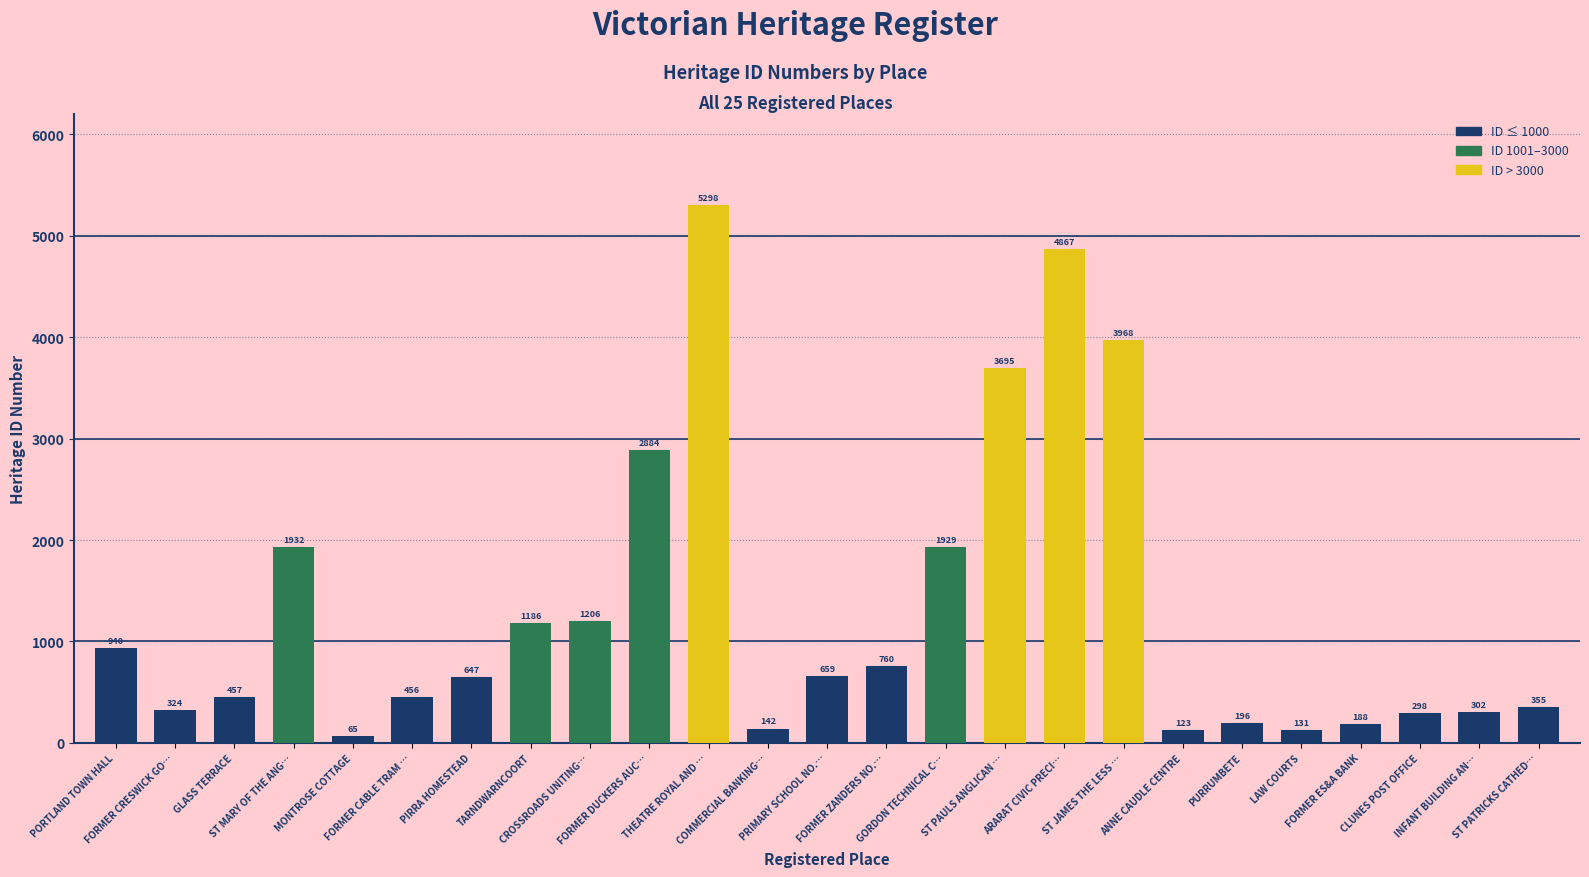

List the labels in order of value, largest first.

THEATRE ROYAL AND …, ARARAT CIVIC PRECI…, ST JAMES THE LESS …, ST PAULS ANGLICAN …, FORMER DUCKERS AUC…, ST MARY OF THE ANG…, GORDON TECHNICAL C…, CROSSROADS UNITING…, TARNDWARNCOORT, PORTLAND TOWN HALL, FORMER ZANDERS NO.…, PRIMARY SCHOOL NO.…, PIRRA HOMESTEAD, GLASS TERRACE, FORMER CABLE TRAM …, ST PATRICKS CATHED…, FORMER CRESWICK GO…, INFANT BUILDING AN…, CLUNES POST OFFICE, PURRUMBETE, FORMER ES&A BANK, COMMERCIAL BANKING…, LAW COURTS, ANNE CAUDLE CENTRE, MONTROSE COTTAGE